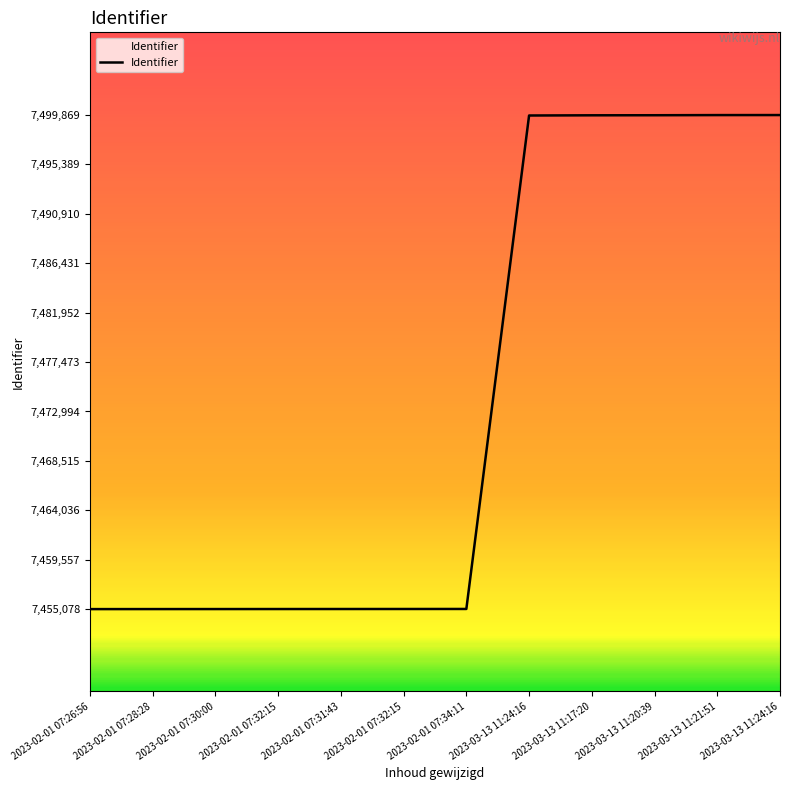

How many lines are shown in the chart?

1